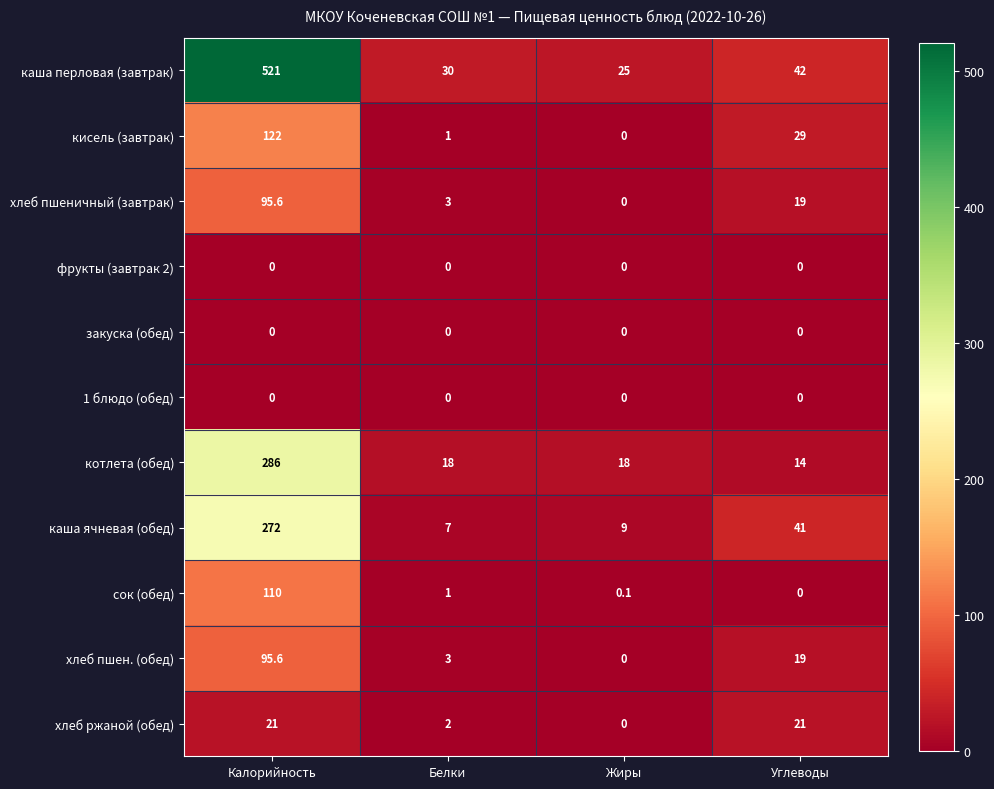

What is the sum of the котлета (обед) values at Белки and Жиры?

36.0